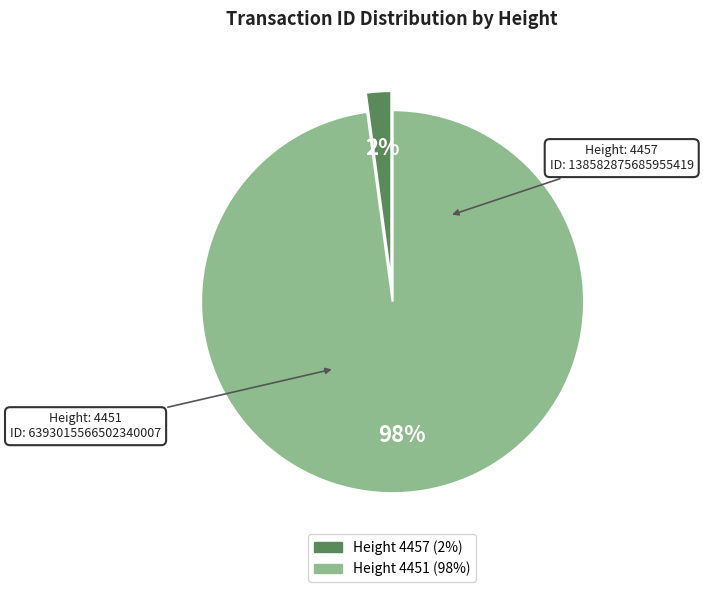

Is there any slice that represents more than half of the pie?

Yes